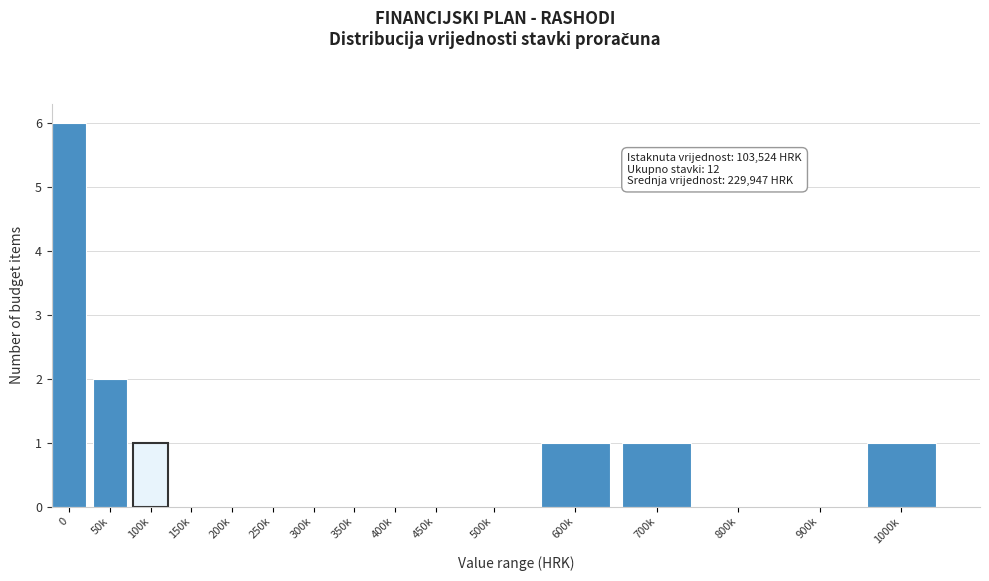

Reading left to right, what are all the values shown in this chart?

0=6	50k=2	100k=1	150k=0	200k=0	250k=0	300k=0	350k=0	400k=0	450k=0	500k=0	600k=1	700k=1	800k=0	900k=0	1000k=1